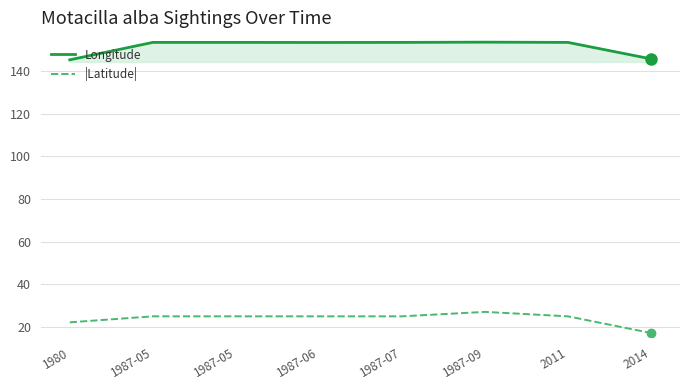

At which label does Longitude reach its minimum?

1980